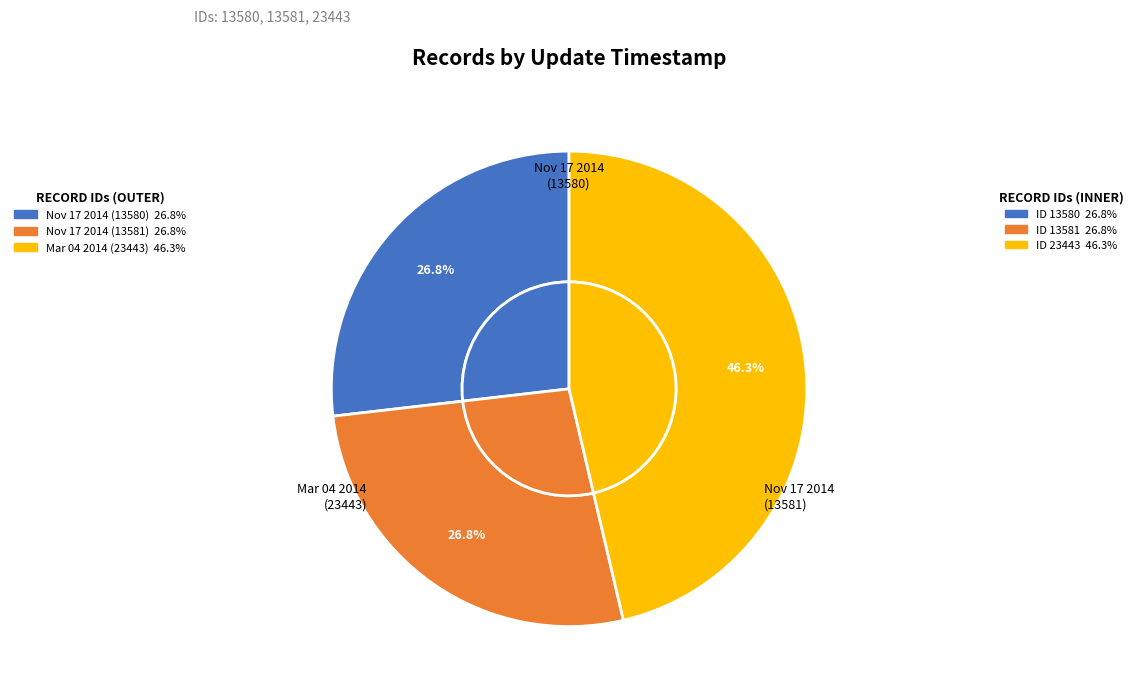

Rank the categories by value from lowest to highest.

2014-11-17 20:02:14 UTC, 2014-11-17 19:52:48 UTC, 2014-03-04 03:35:53 UTC